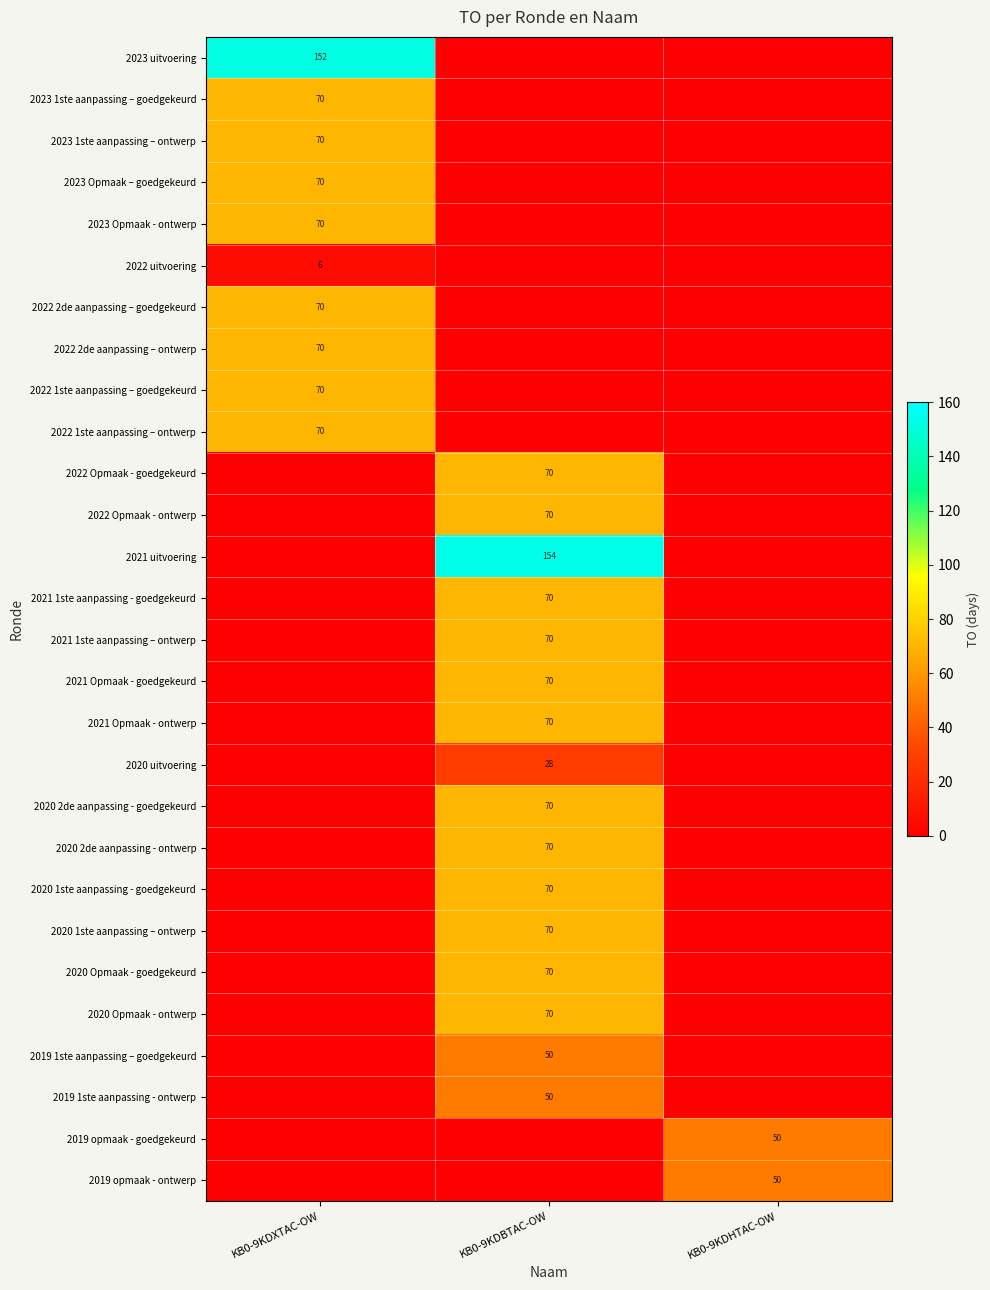

Is it true that 2019 1ste aanpassing – goedgekeurd equals 14 at KB0-9KDBTAC-OW?

False